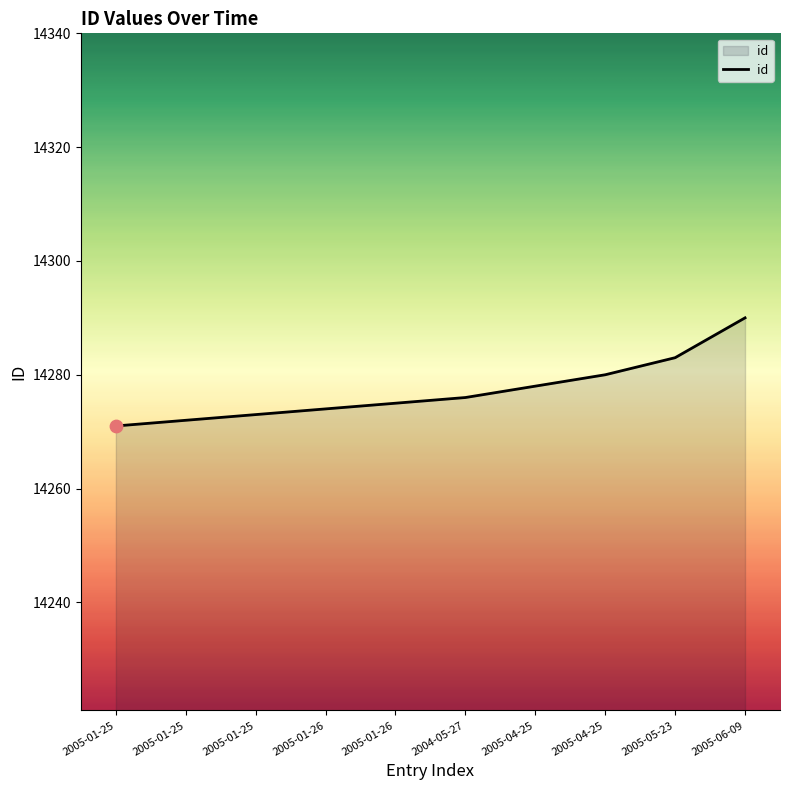

Is this an area chart (filled region under the line)?

Yes